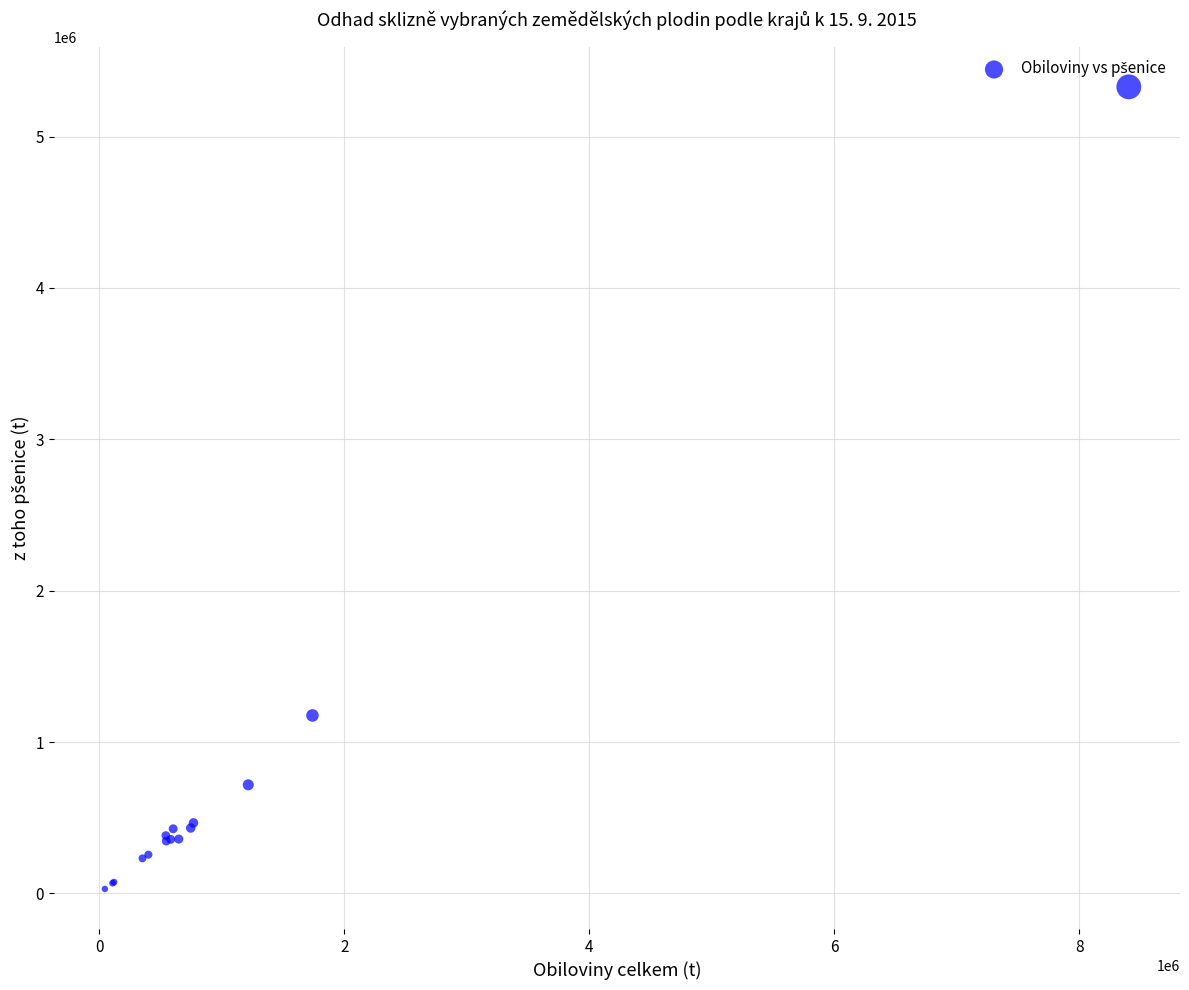

What Y value in the scatter plot is closest to 2679367?

1176171.1